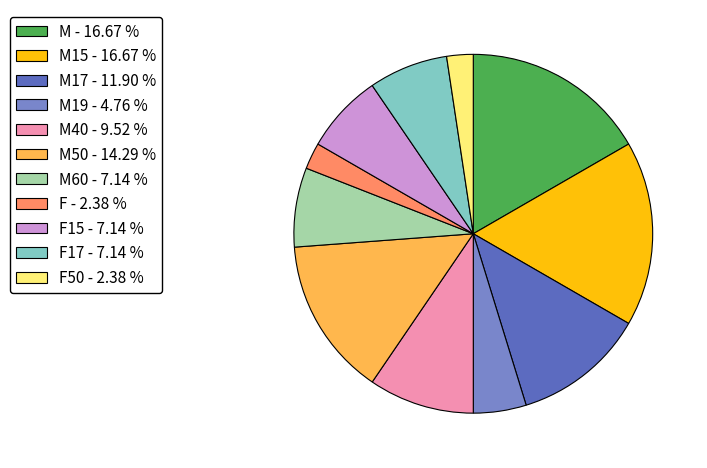

Between M - 16.67 % and M17 - 11.90 %, which is larger?

M - 16.67 %